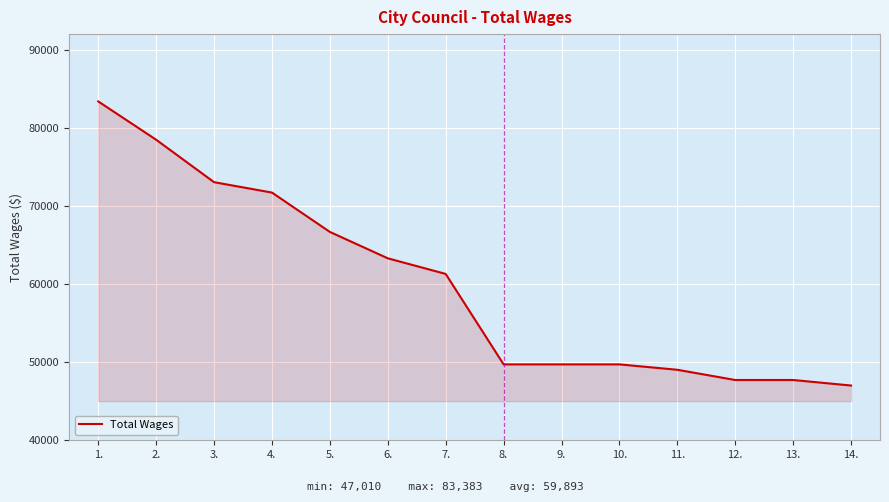

Does the chart have visible grid lines?

Yes